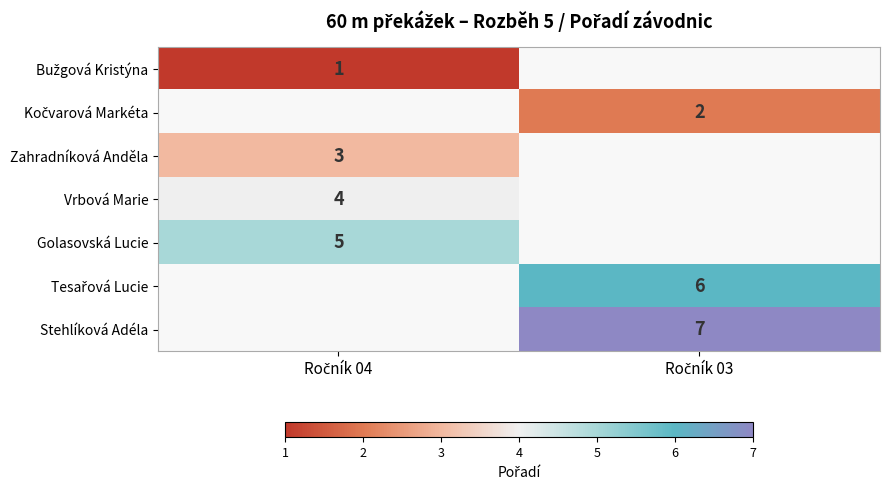

What is the difference between the highest and lowest values at Ročník 04?

4.0